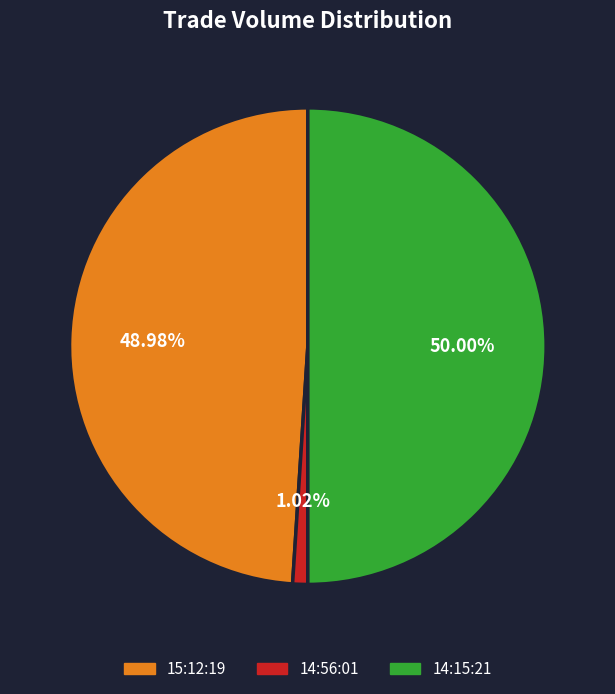

True or false: 14:56:01 accounts for 11% of the total.

False